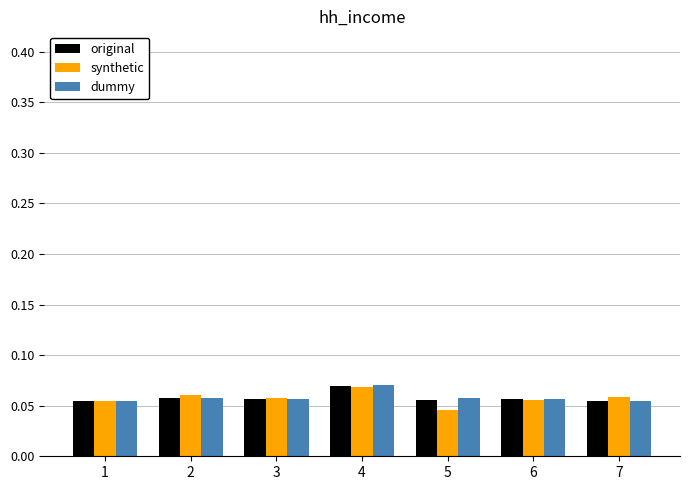

Which series changed the most between 4 and 5?

synthetic